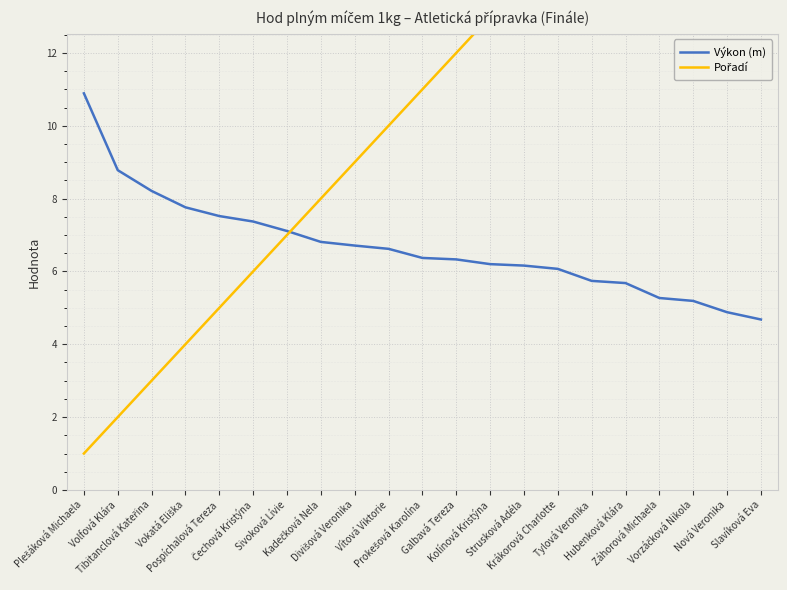

True or false: Pořadí and Výkon (m) intersect in this chart.

True